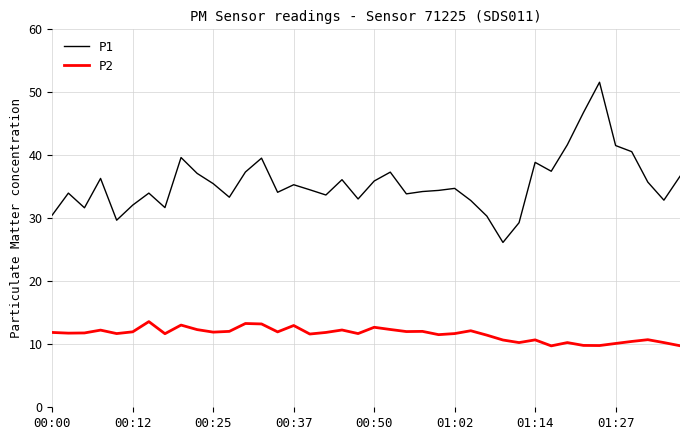

Which series has the largest total across all categories?

P1